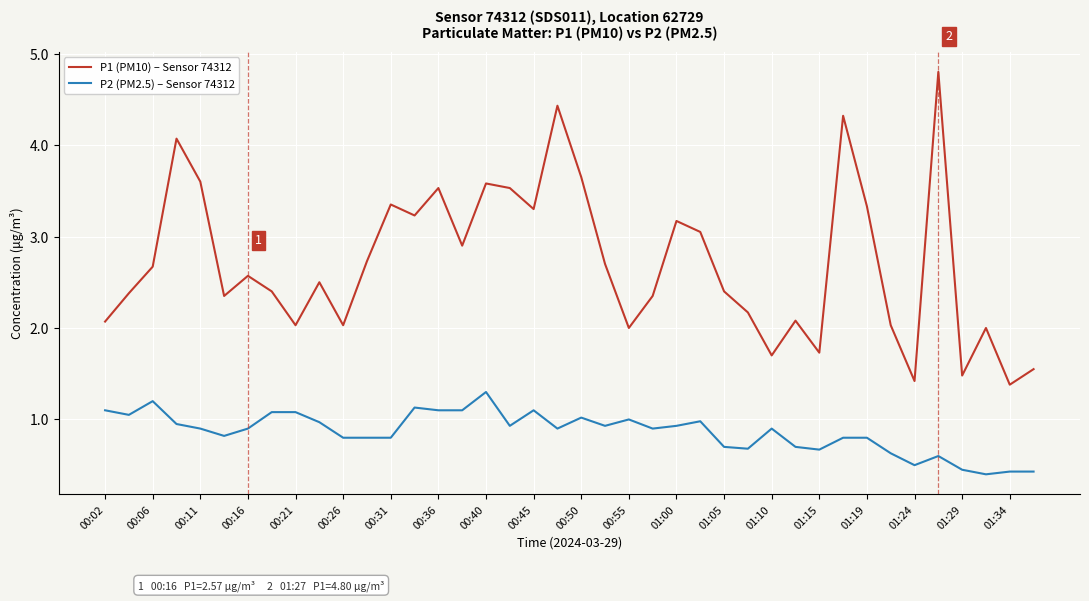

List the series in order of their overall mean, lowest first.

P2 (PM2.5) – Sensor 74312, P1 (PM10) – Sensor 74312